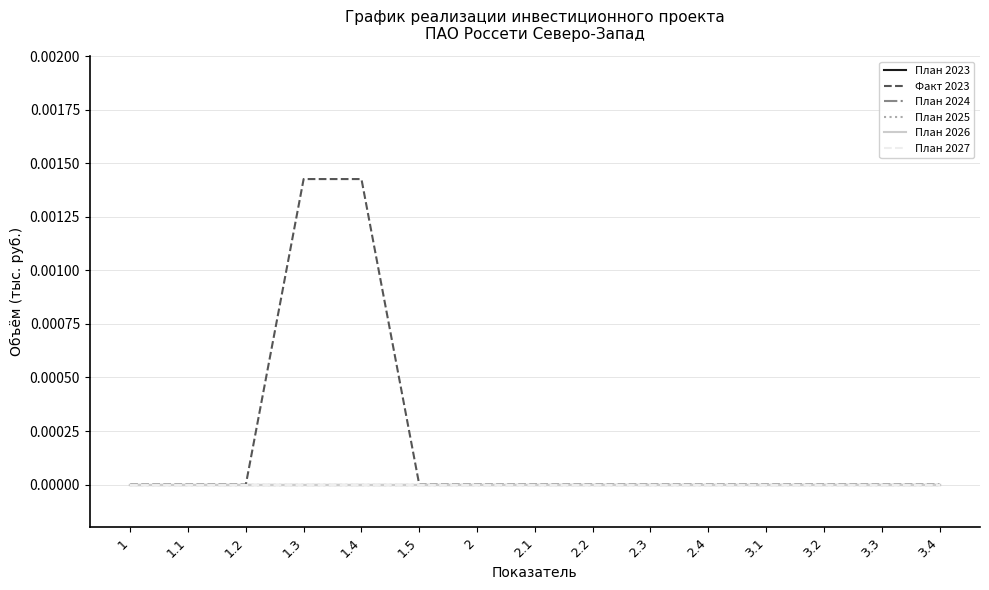

How many lines are shown in the chart?

6